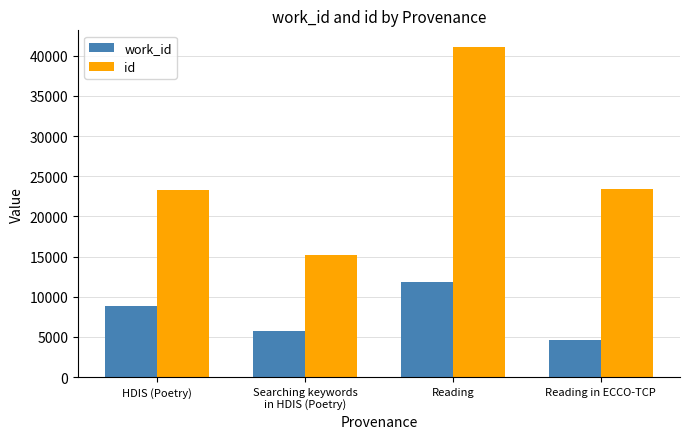

Count the number of data series in this chart.

2